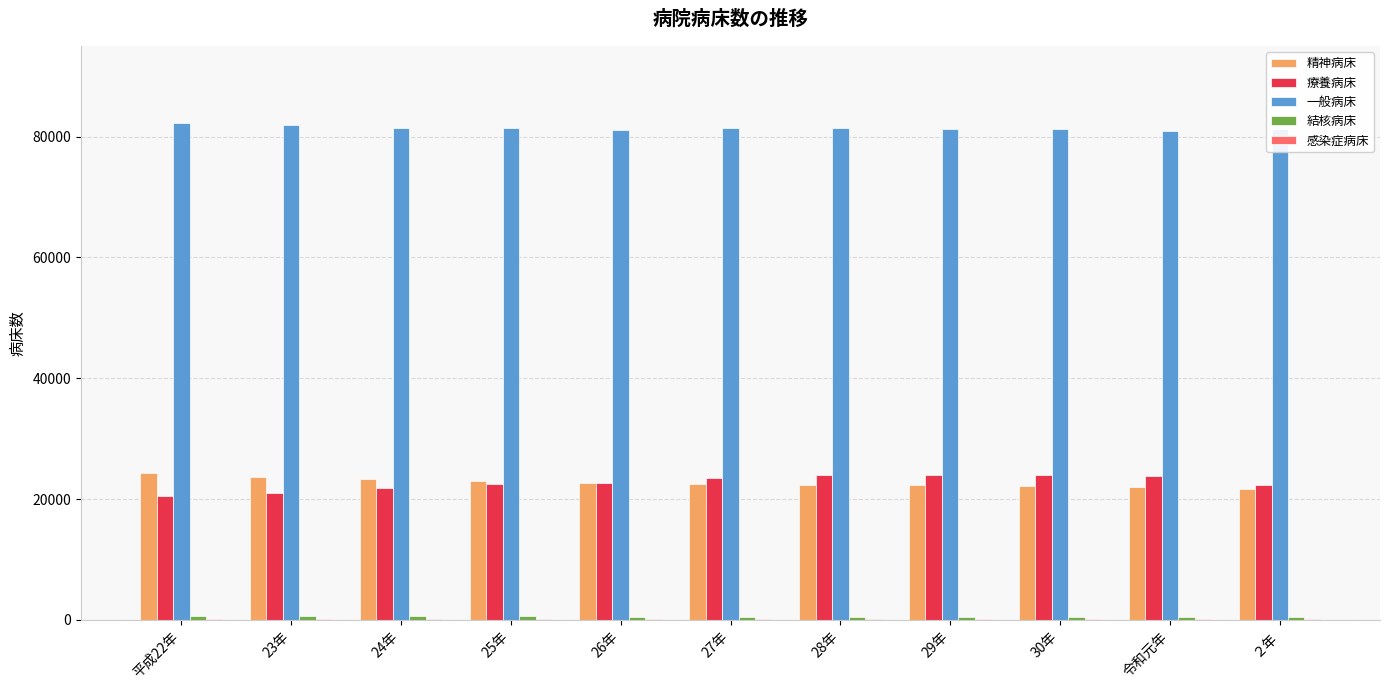

Which series has the largest total across all categories?

一般病床